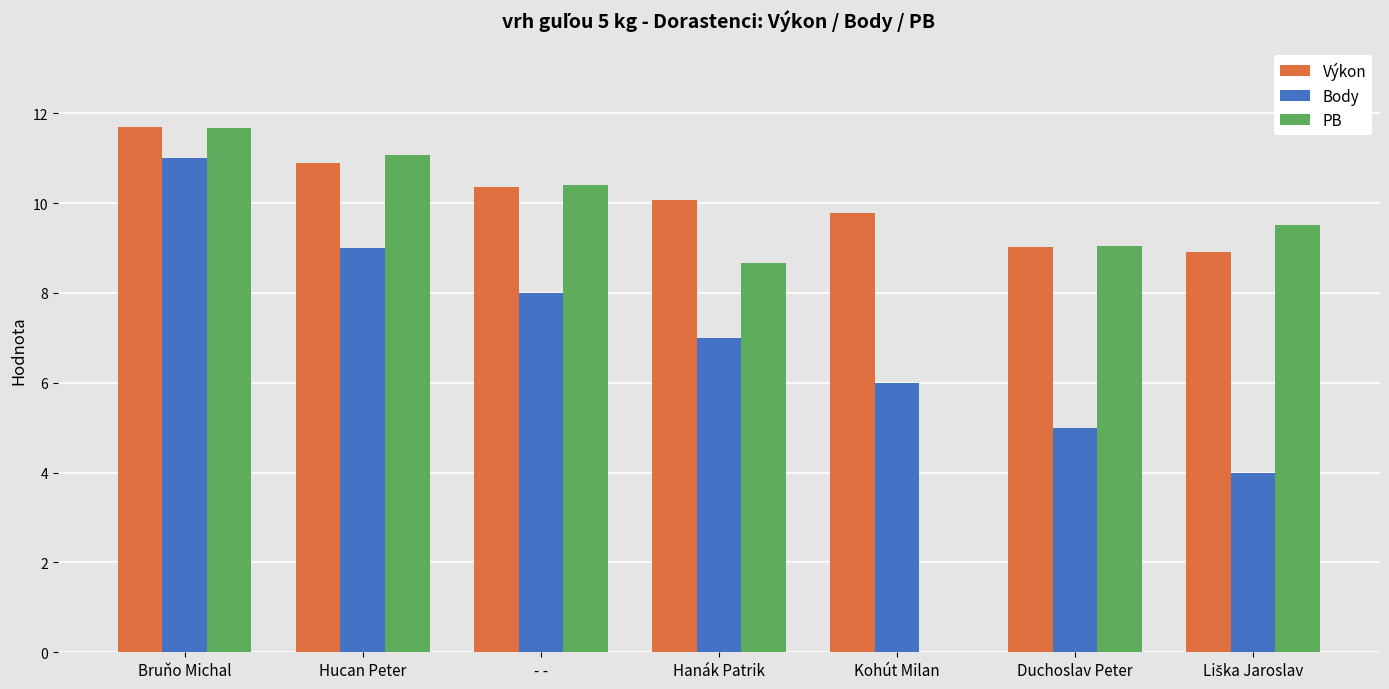

Which label corresponds to the largest value in the chart?

Bruňo Michal